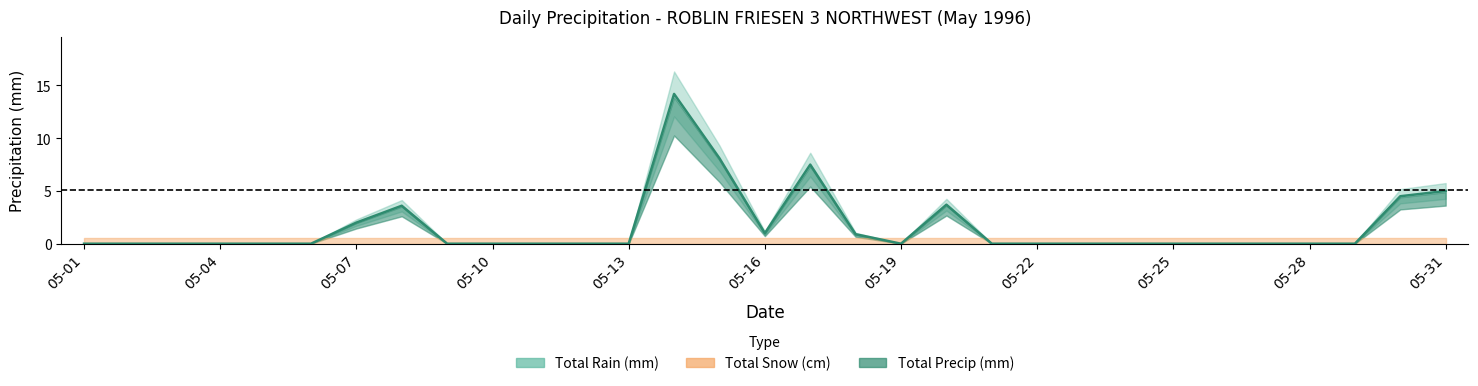

True or false: Total Rain (mm) and Total Precip (mm) intersect in this chart.

False